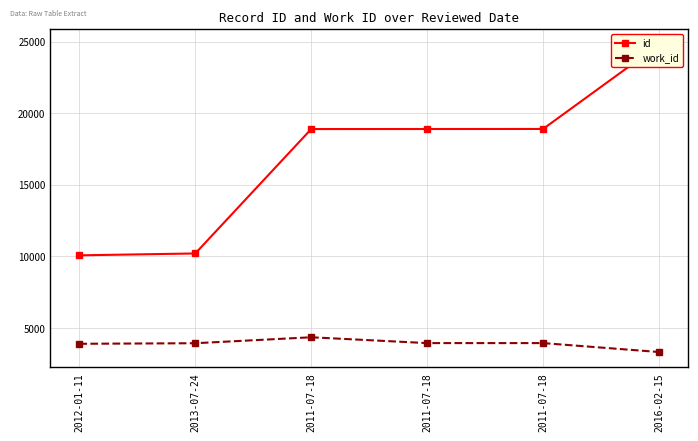

Which series changed the most between 2012-01-11 and 2011-07-18?

id